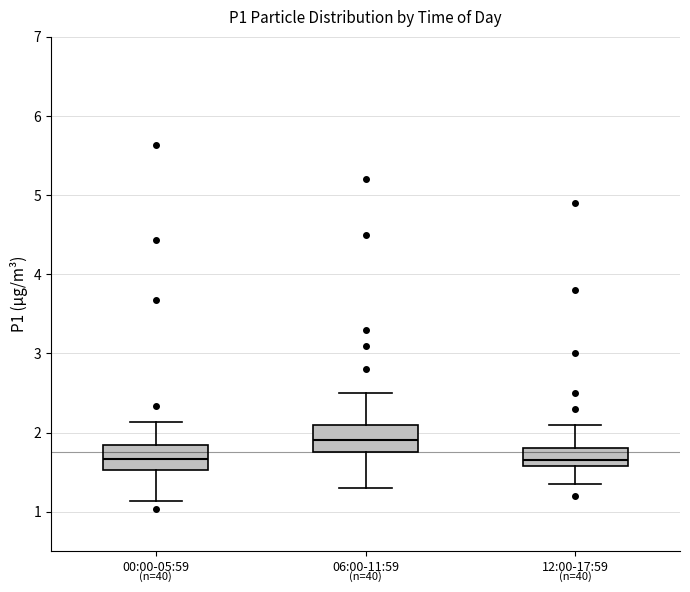

Reading left to right, read every box against the y-axis: the position of its median line, the range the box covers, and the ends of its whiskers. The values are not printed on the chart, so give them approximately, as read against the axis.

00:00-05:59: median 1.7, box 1.5 to 1.8, whiskers 1.1 to 2.1
06:00-11:59: median 1.9, box 1.8 to 2.1, whiskers 1.3 to 2.5
12:00-17:59: median 1.7, box 1.6 to 1.8, whiskers 1.4 to 2.1